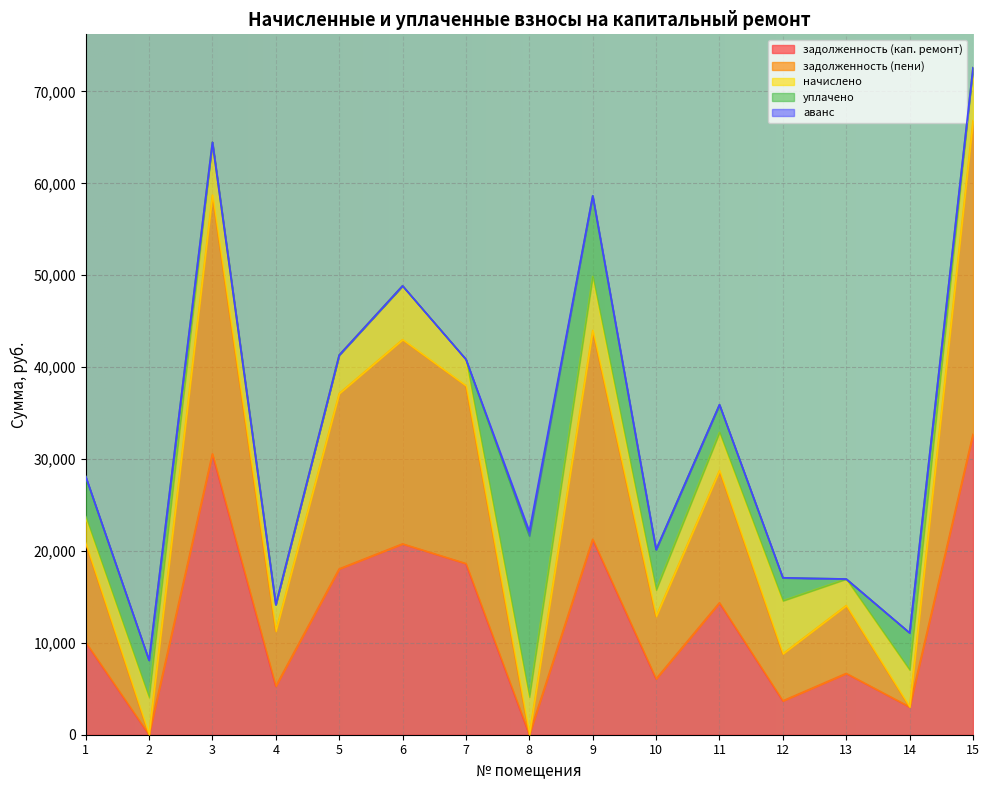

What is the sum of all начислено values?

63974.4